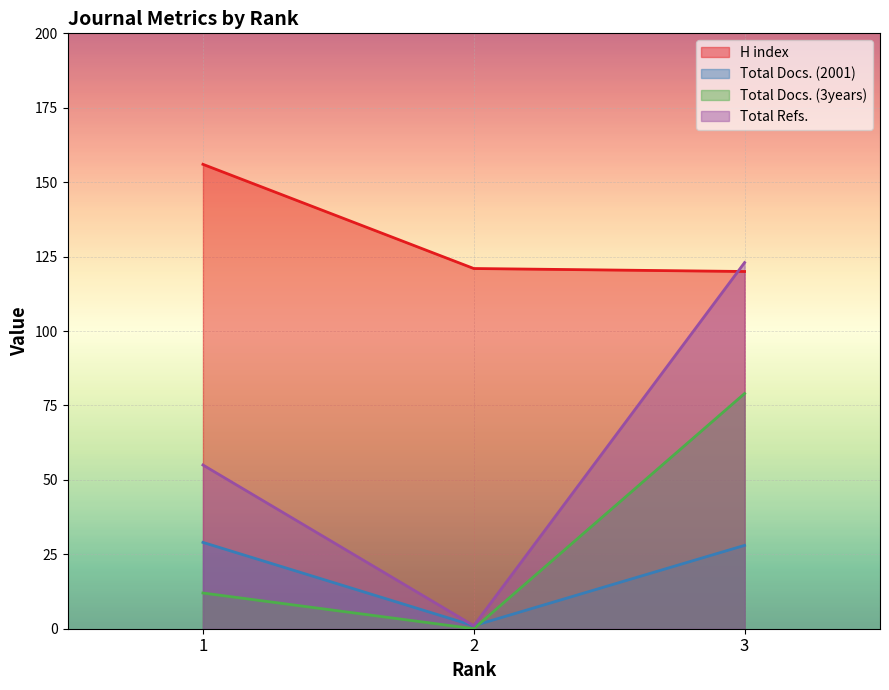

Does the chart display data point markers on the line(s)?

No